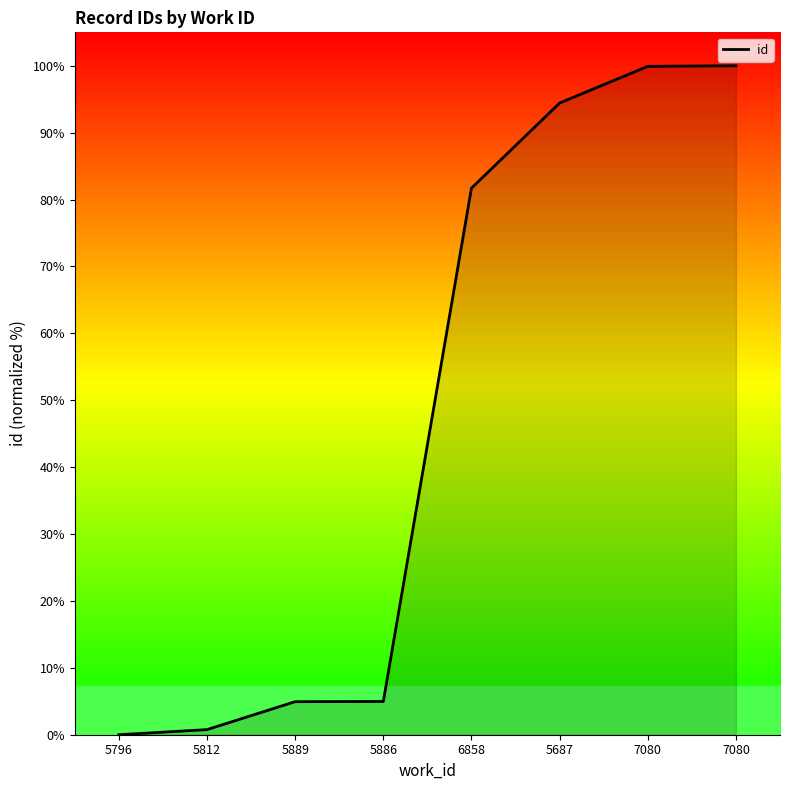

List the labels in order of value, largest first.

7080, 7080, 5687, 6858, 5886, 5889, 5812, 5796